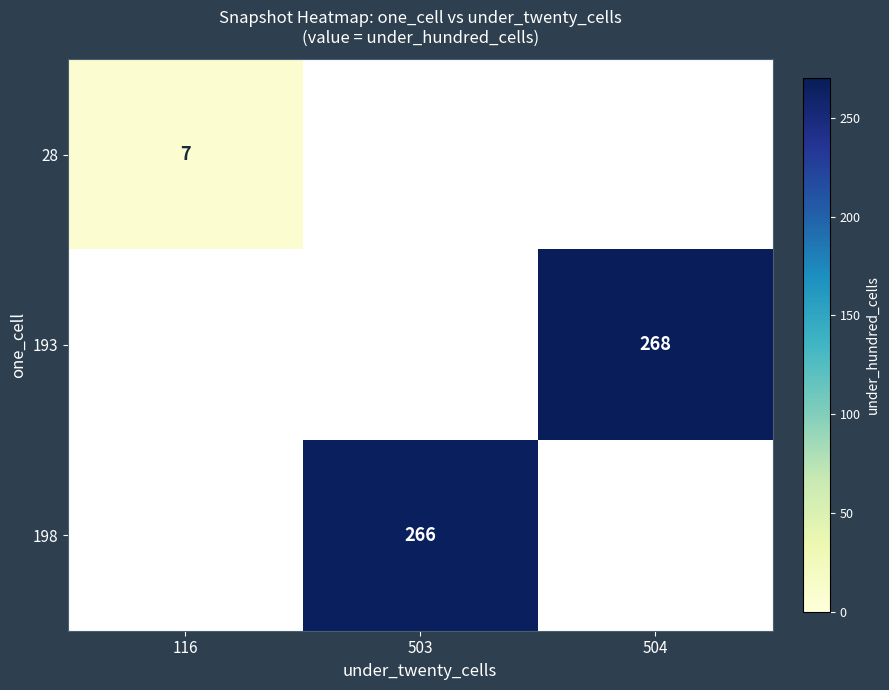

At how many categories does at least one series exceed 59?

2